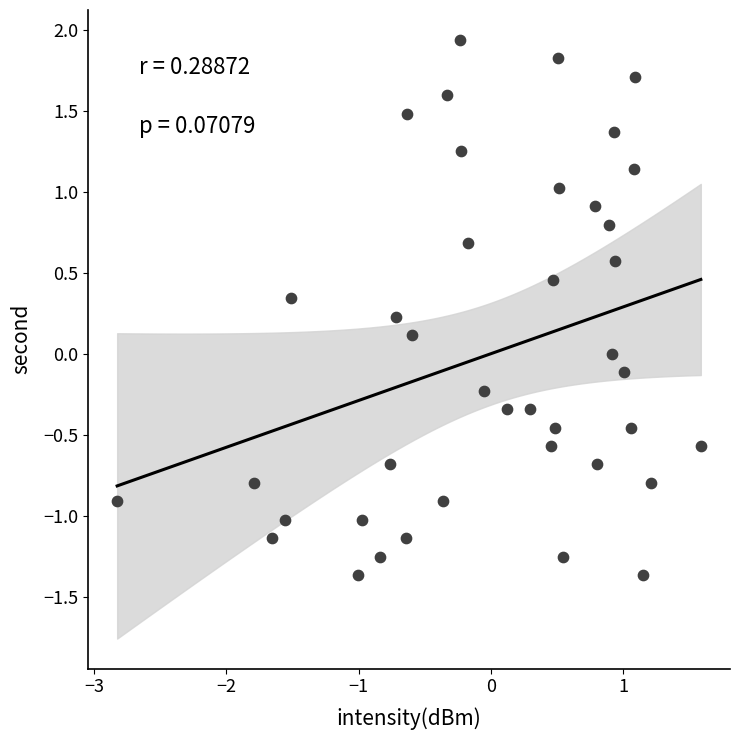

What is the range of Y values (max minus min)?

3.3